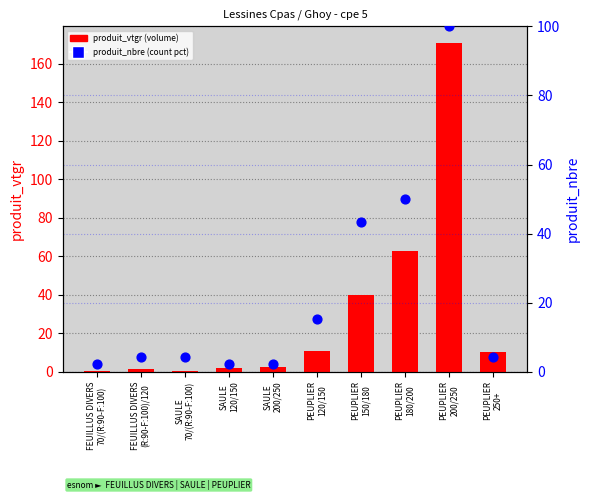

At how many categories does at least one series exceed 104?

1